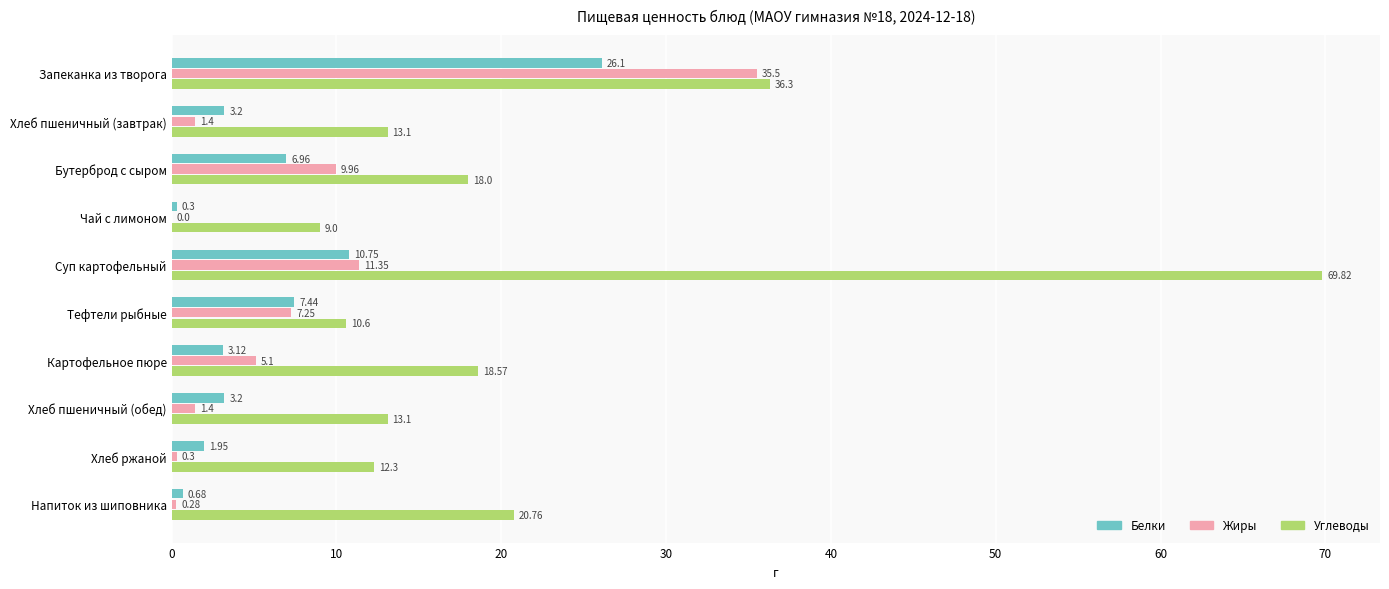

Which series changed the most between Бутерброд с сыром and Тефтели рыбные?

Углеводы